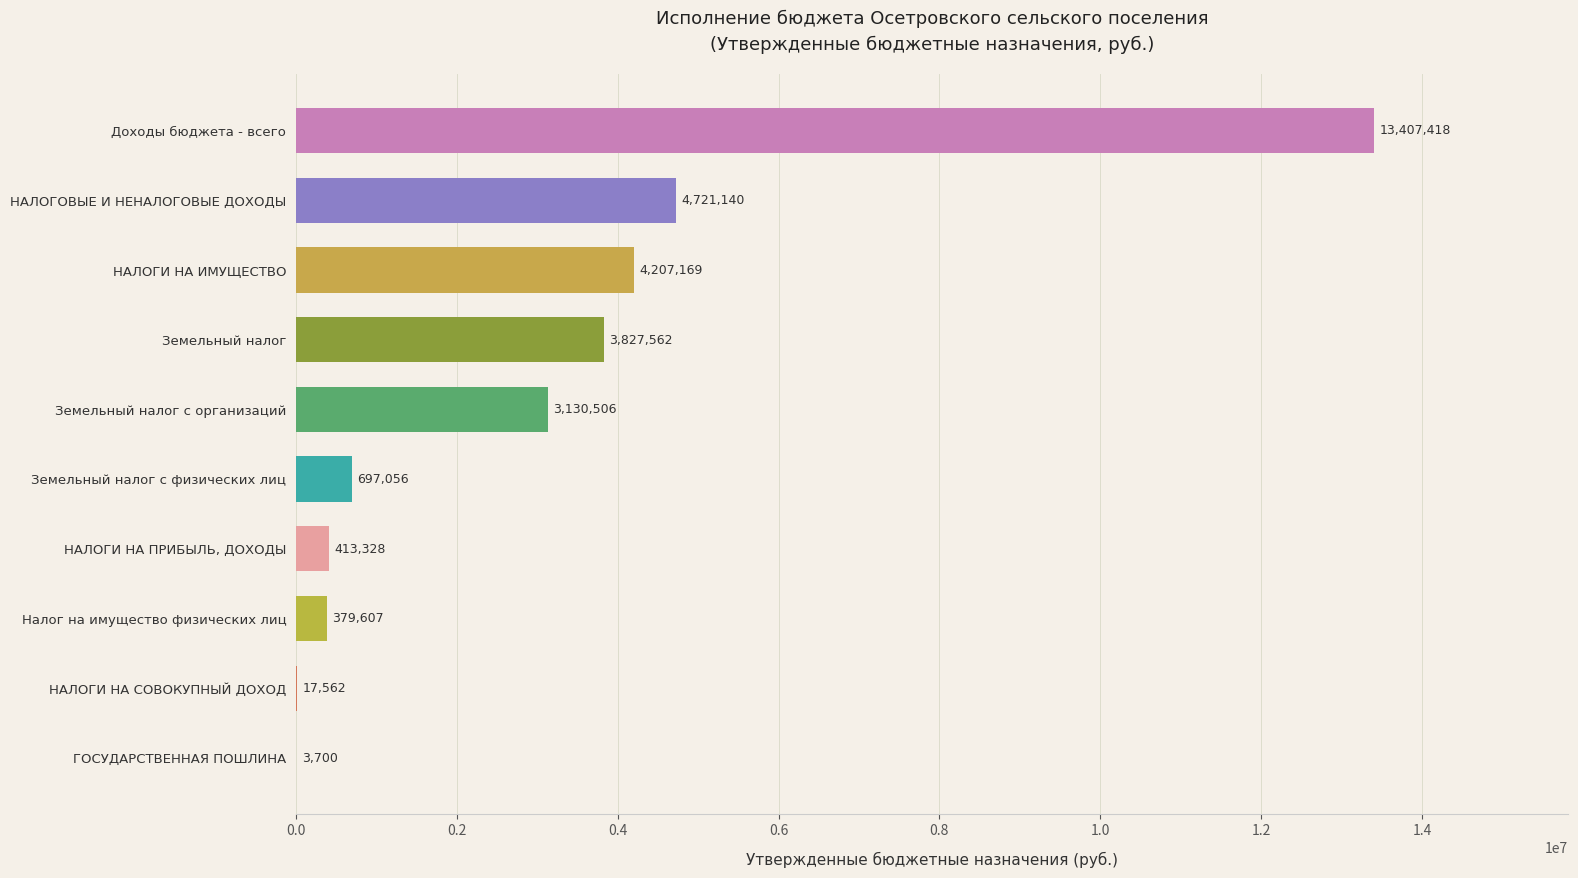

At which label is the value closest to 6705559?

НАЛОГОВЫЕ И НЕНАЛОГОВЫЕ ДОХОДЫ